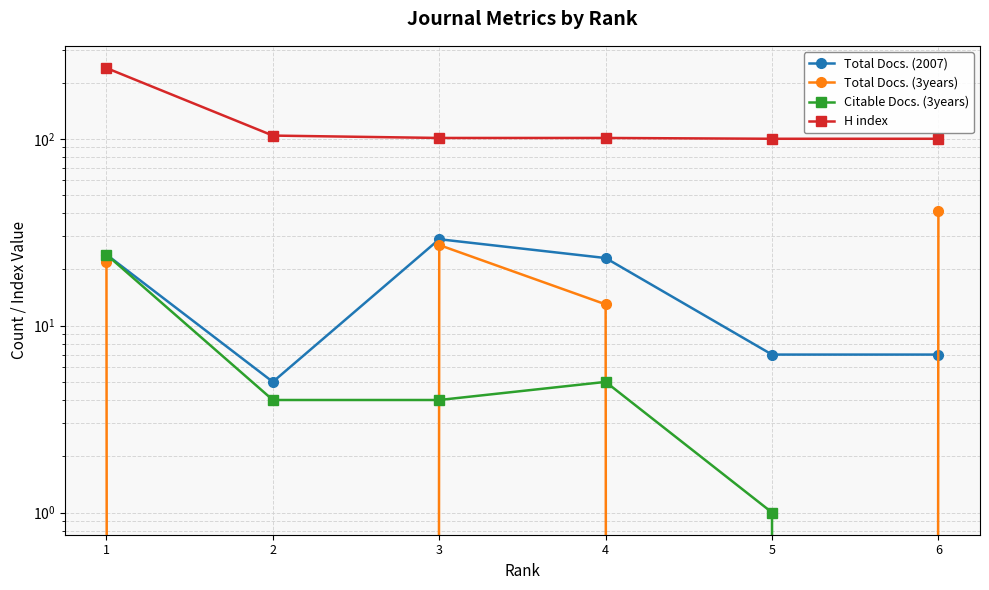

Reading left to right, extract all data points from this chart.

Total Docs. (2007): 24	5	29	23	7	7
Total Docs. (3years): 22	0	27	13	0	41
Citable Docs. (3years): 24	4	4	5	1	0
H index: 239	104	101	101	100	100